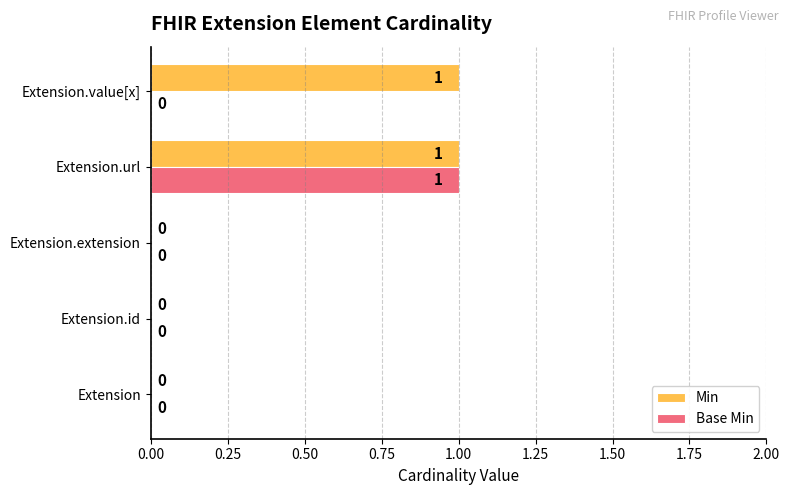

The Base Min series shows 0 at Extension.extension. True or false?

True